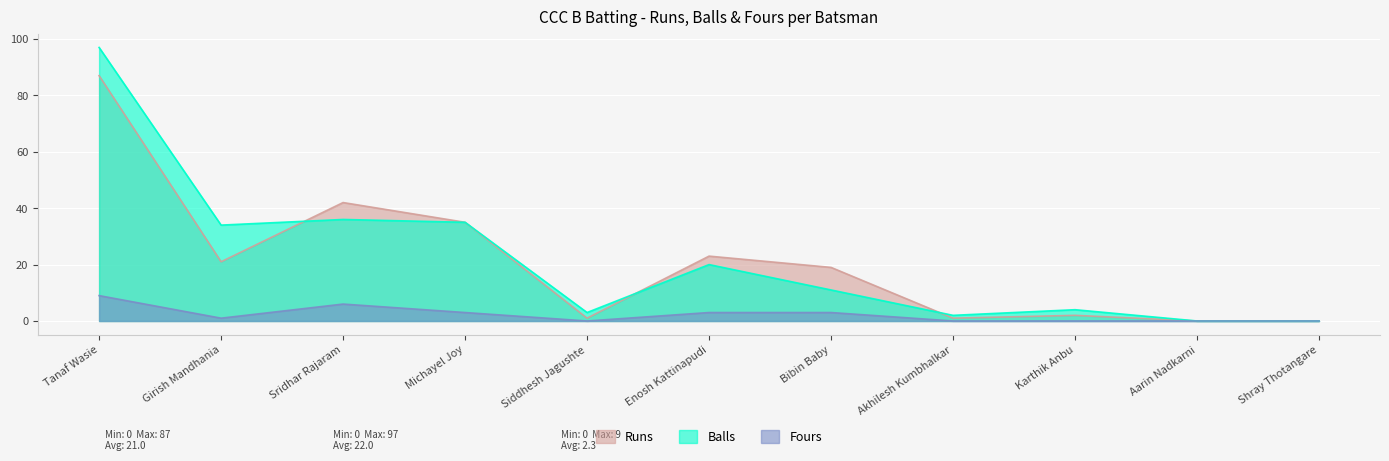

True or false: Fours has a value of -4 at Siddhesh Jagushte.

False